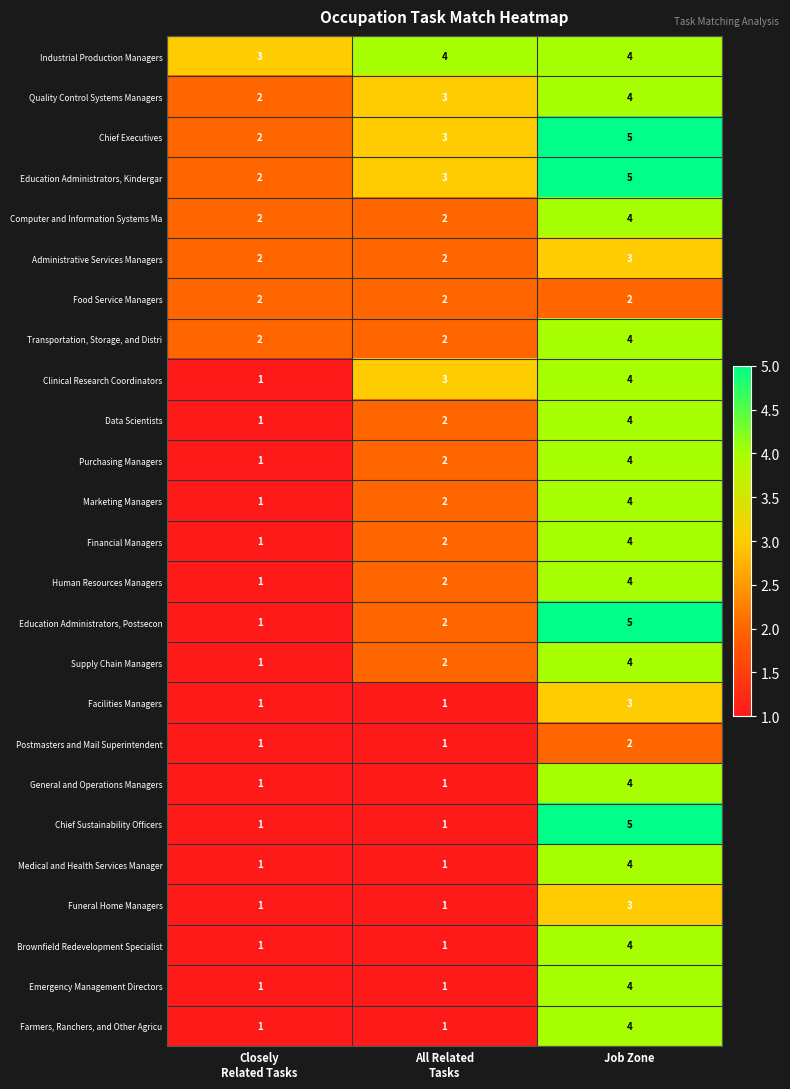

Count the Transportation, Storage, and Distri values in the range 2 to 4.

3